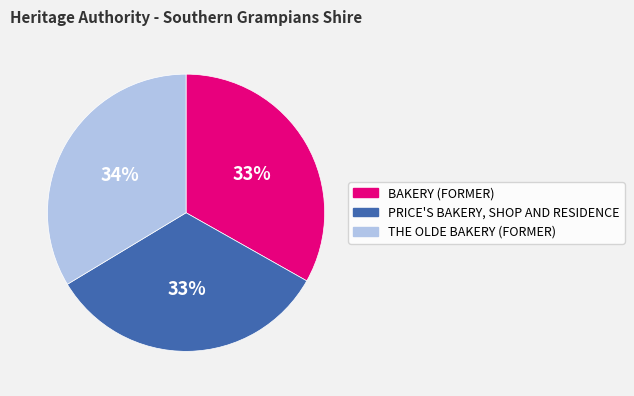

Is the sum of THE OLDE BAKERY (FORMER) and BAKERY (FORMER) greater than half?

Yes